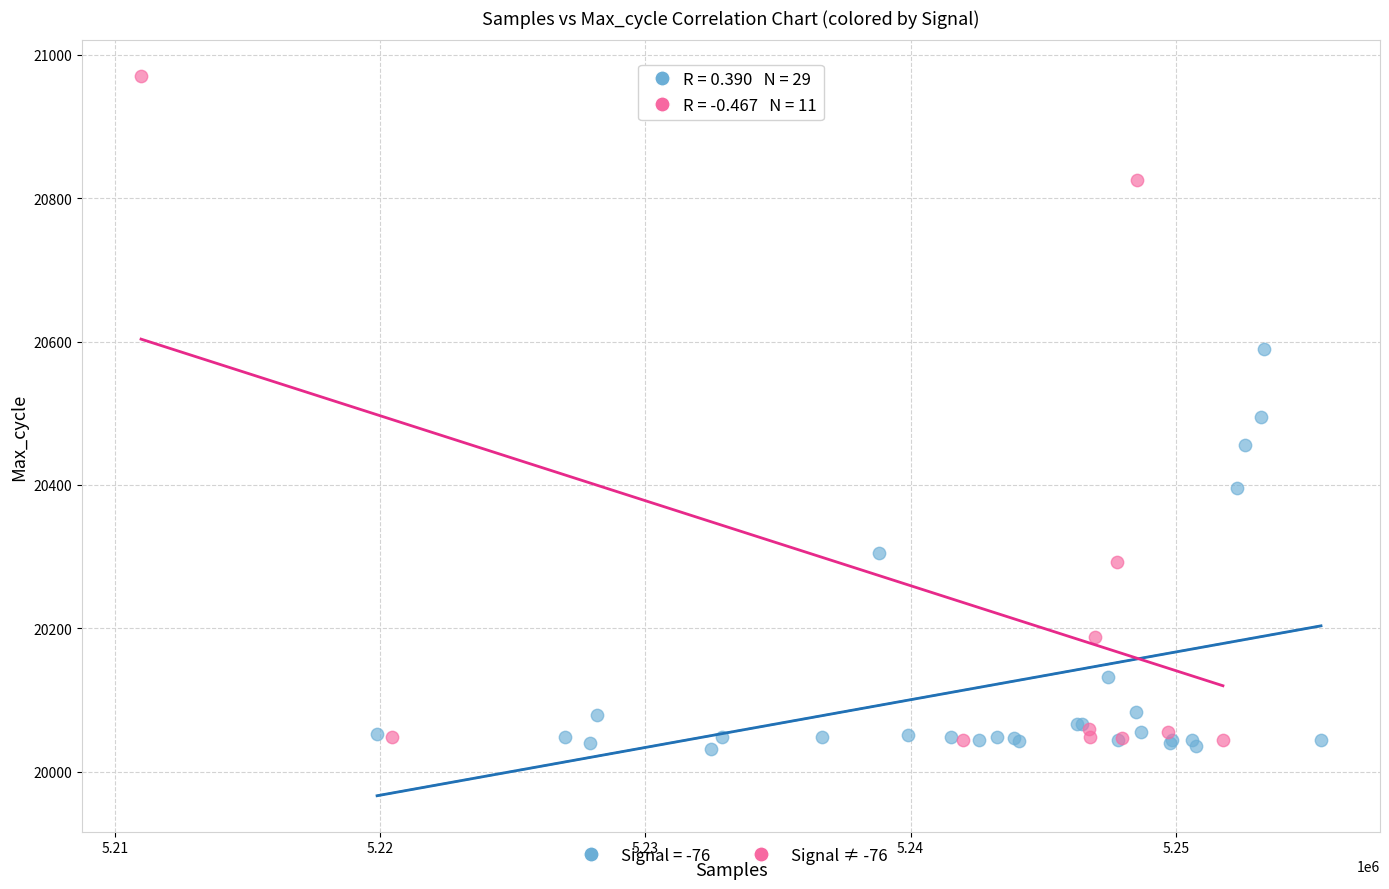

Which series reaches the maximum Y coordinate?

Signal ≠ -76